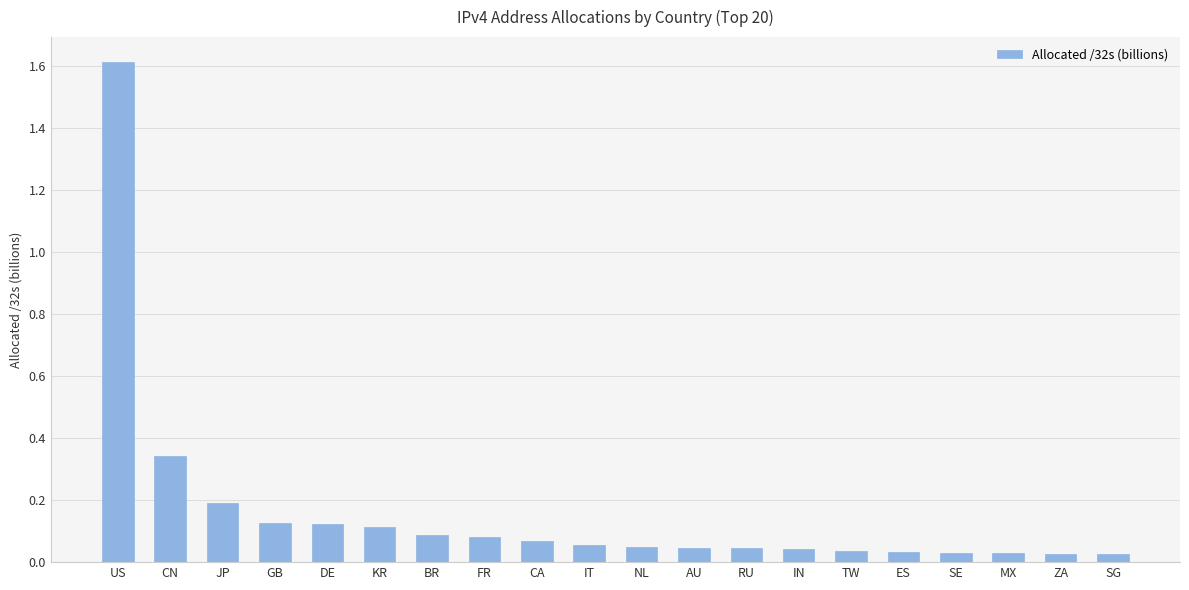

Is it true that the value at FR is 0.1?

True